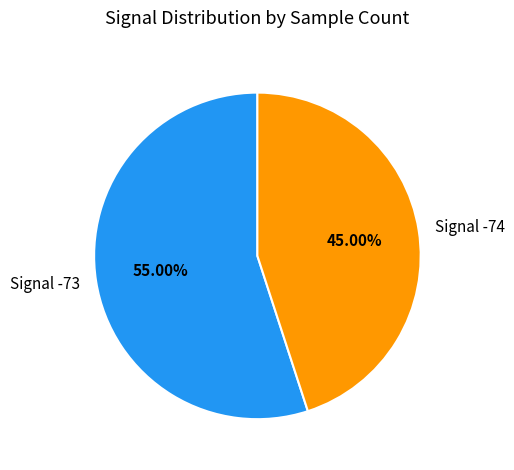

Between Signal -74 and Signal -73, which is larger?

Signal -73